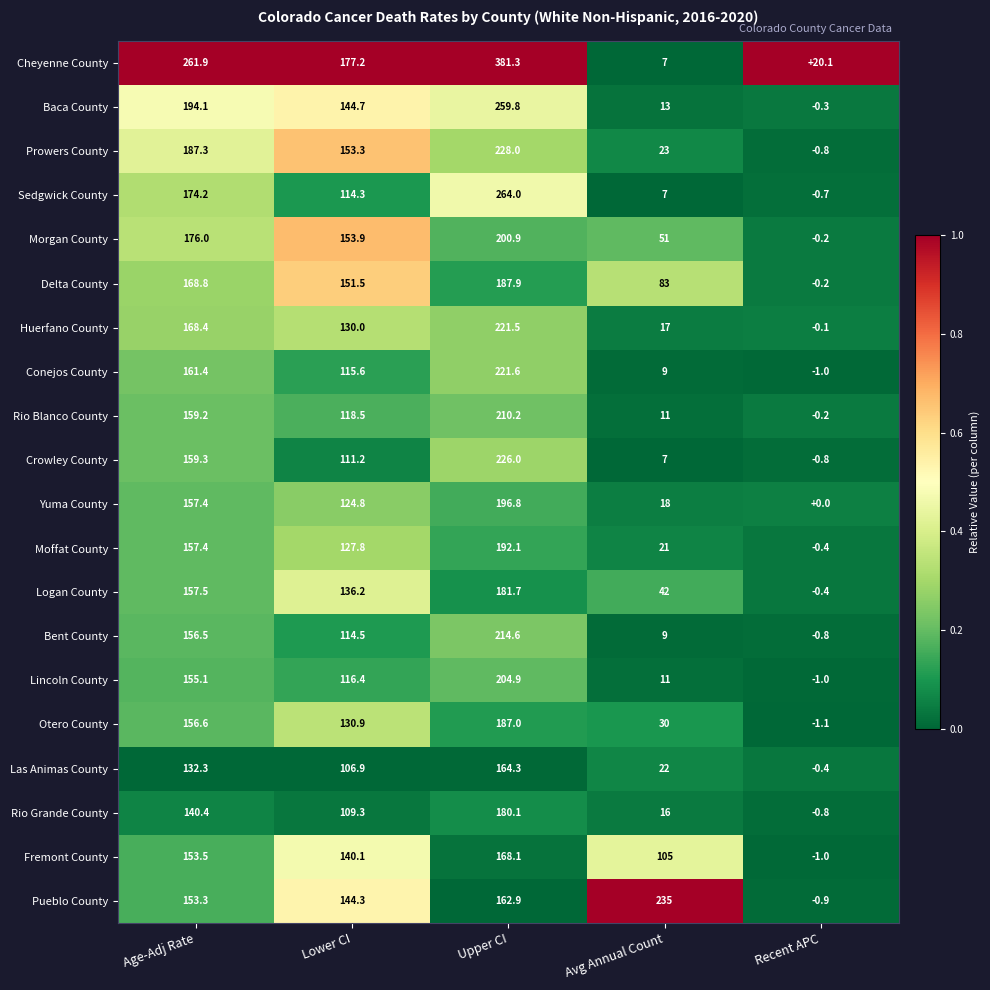

Which series changed the most between Lower CI and Upper CI?

Cheyenne County